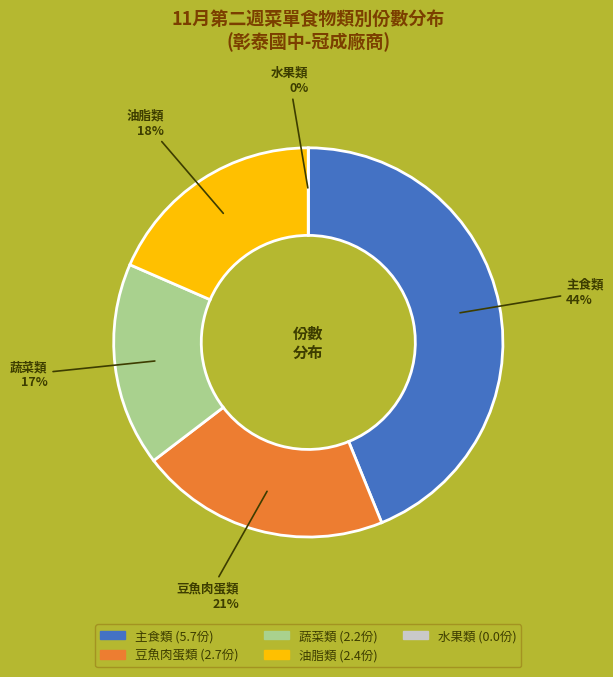

What is the change in value from 主食類 to 蔬菜類?

-3.5